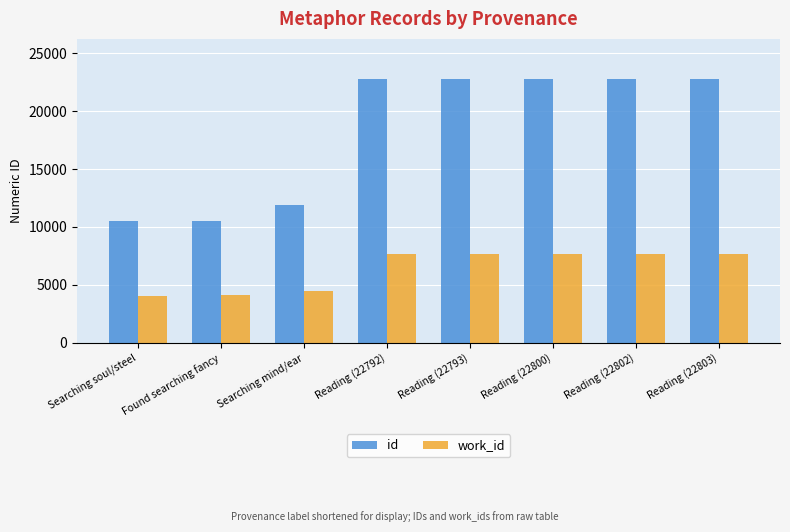

What are all the series names shown in the legend?

id, work_id